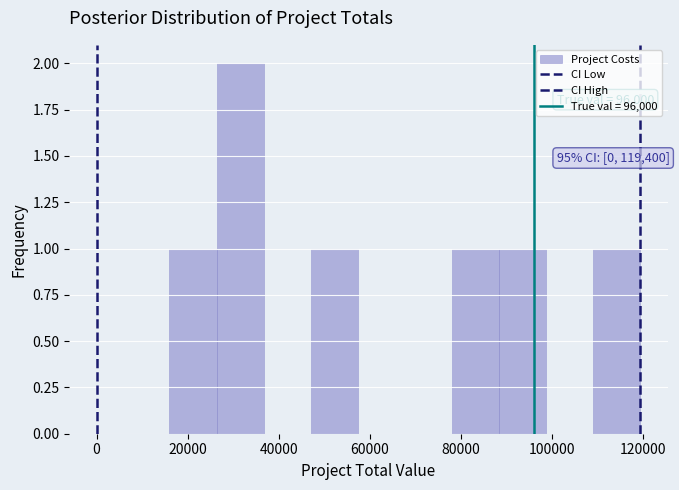

Over which range of the x-axis is the bar tallest?

26000 to 36000